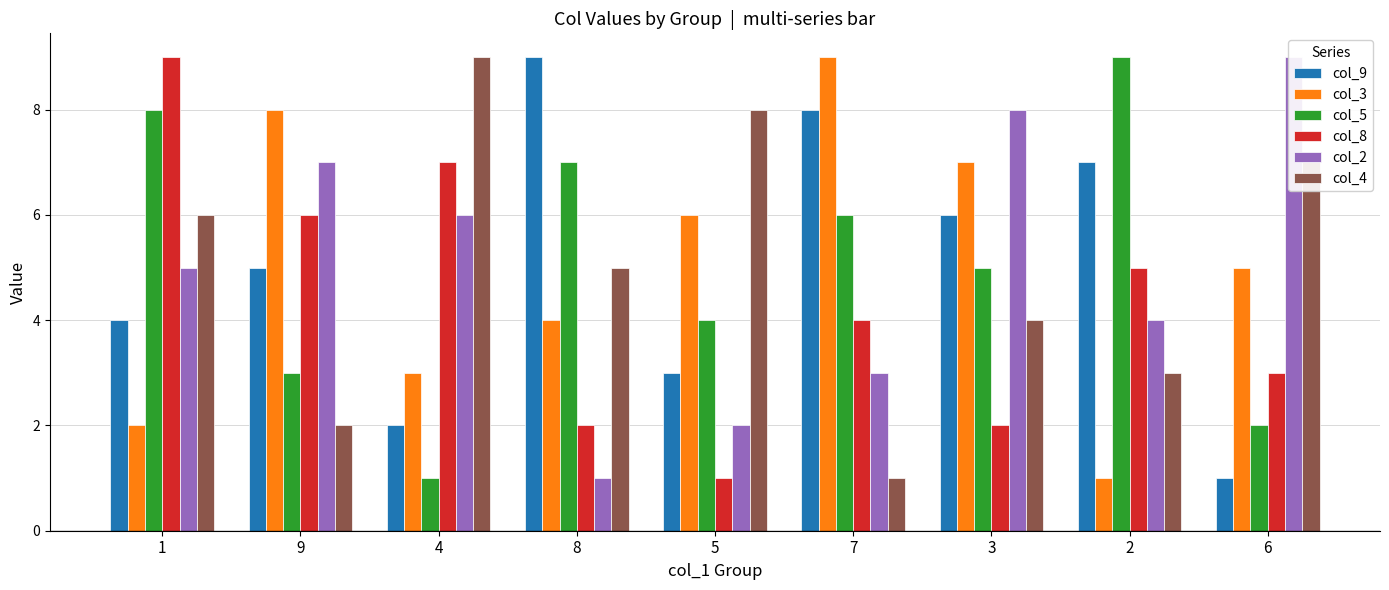

What is the difference between the col_9 values at 4 and 2?

5